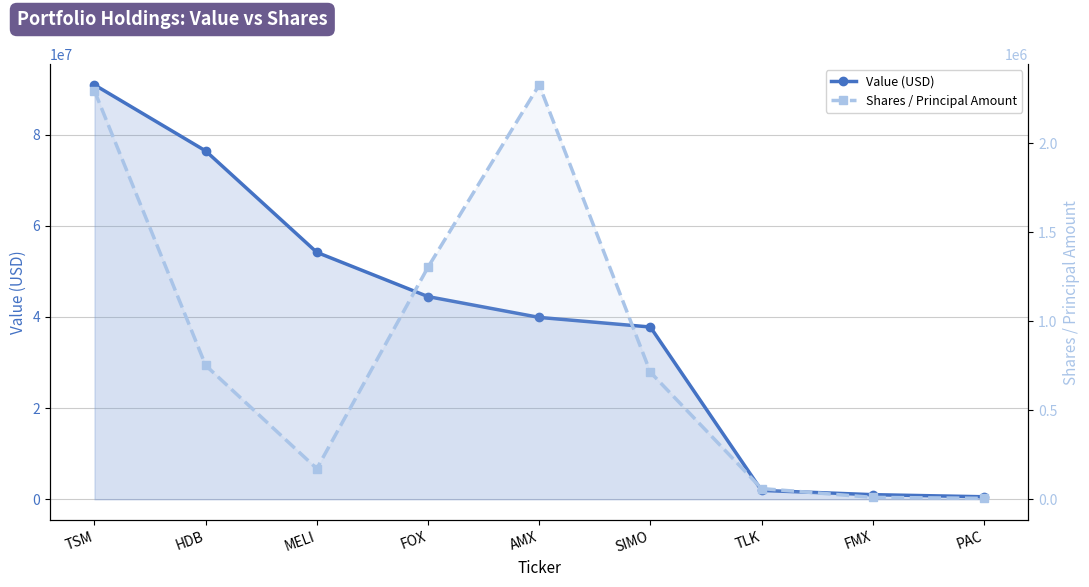

Which series has the largest range (max minus min)?

Value (USD)